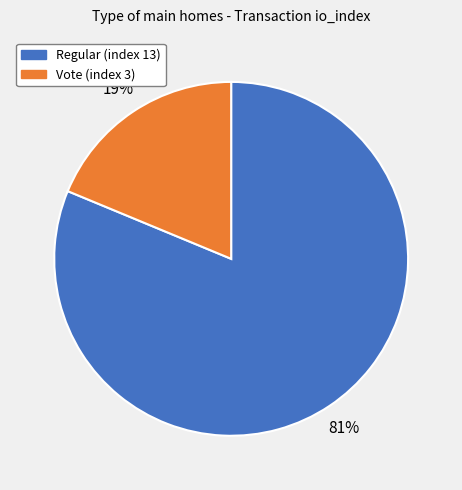

Which category has the biggest portion of the pie?

Regular (index 13)